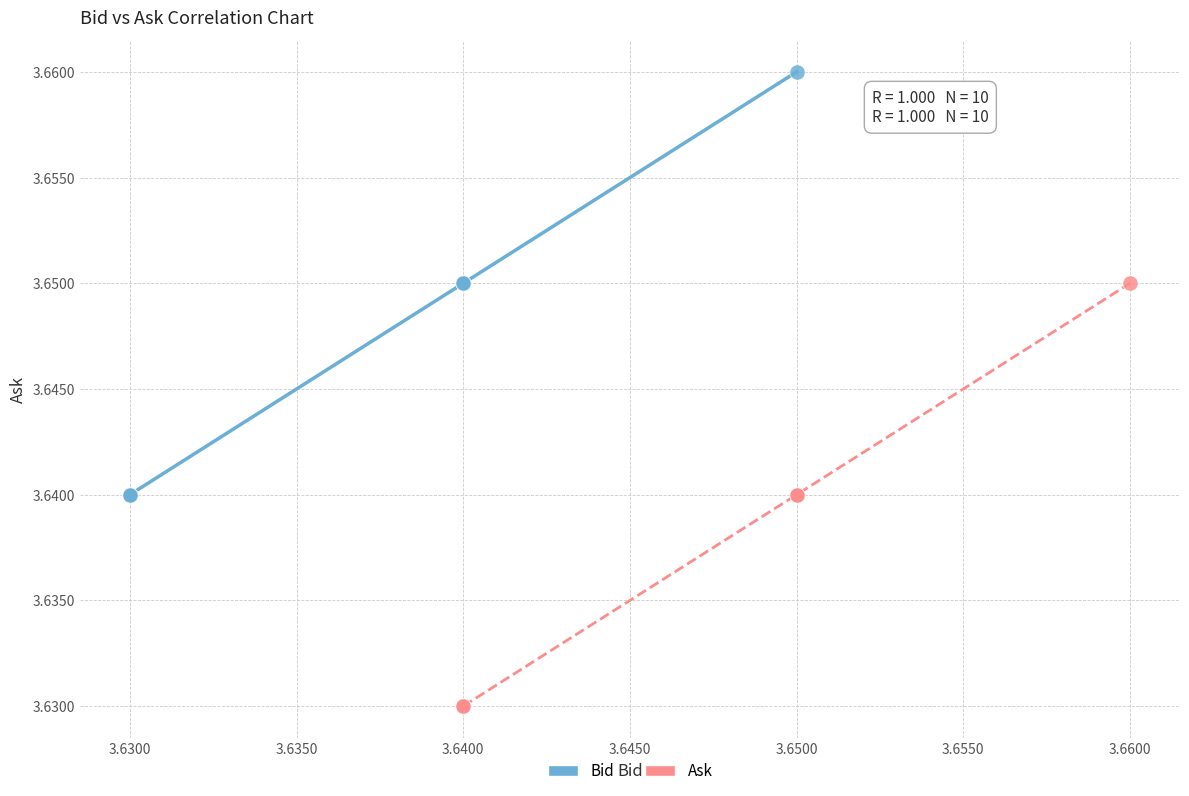

Which series reaches the minimum Y coordinate?

Ask